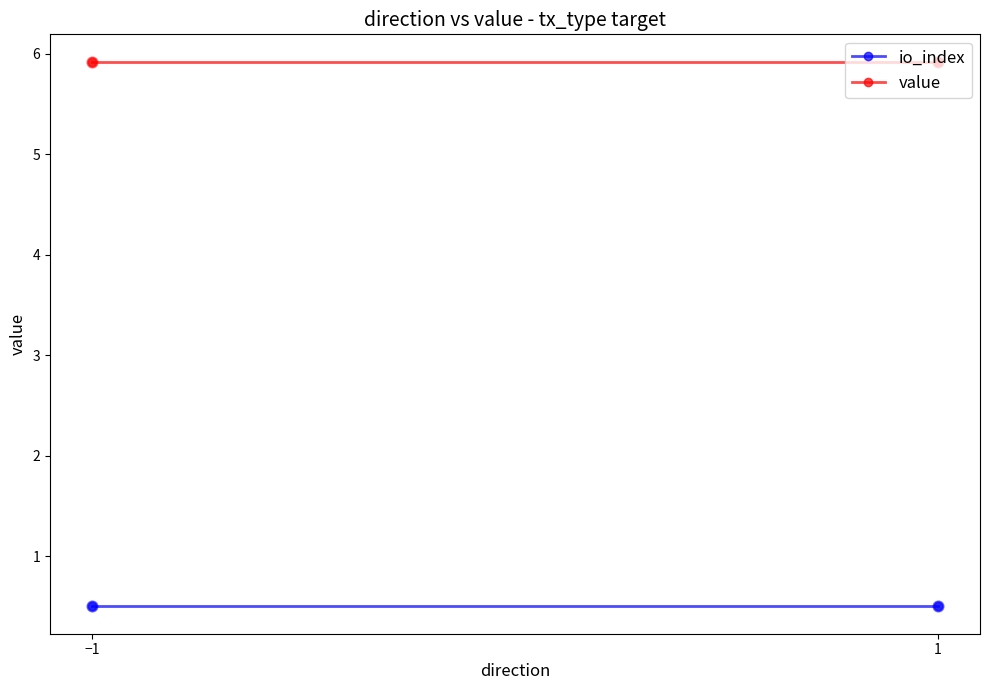

Which series reaches the minimum Y coordinate?

io_index